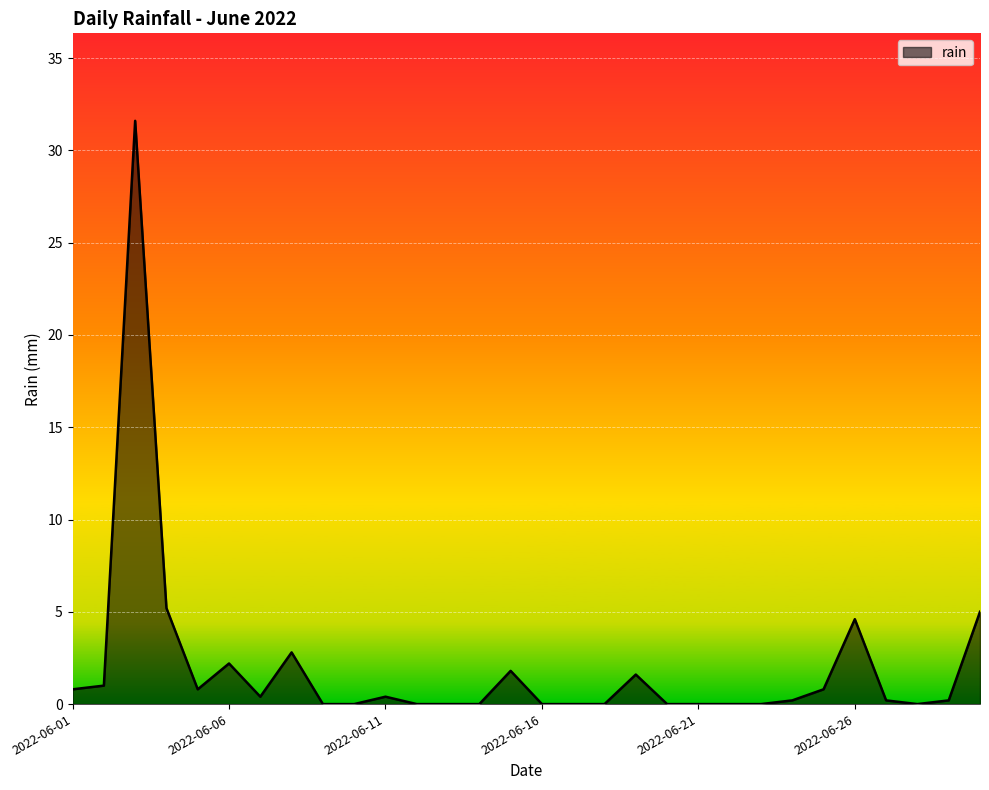

What is the difference between the second highest and minimum values?

5.2